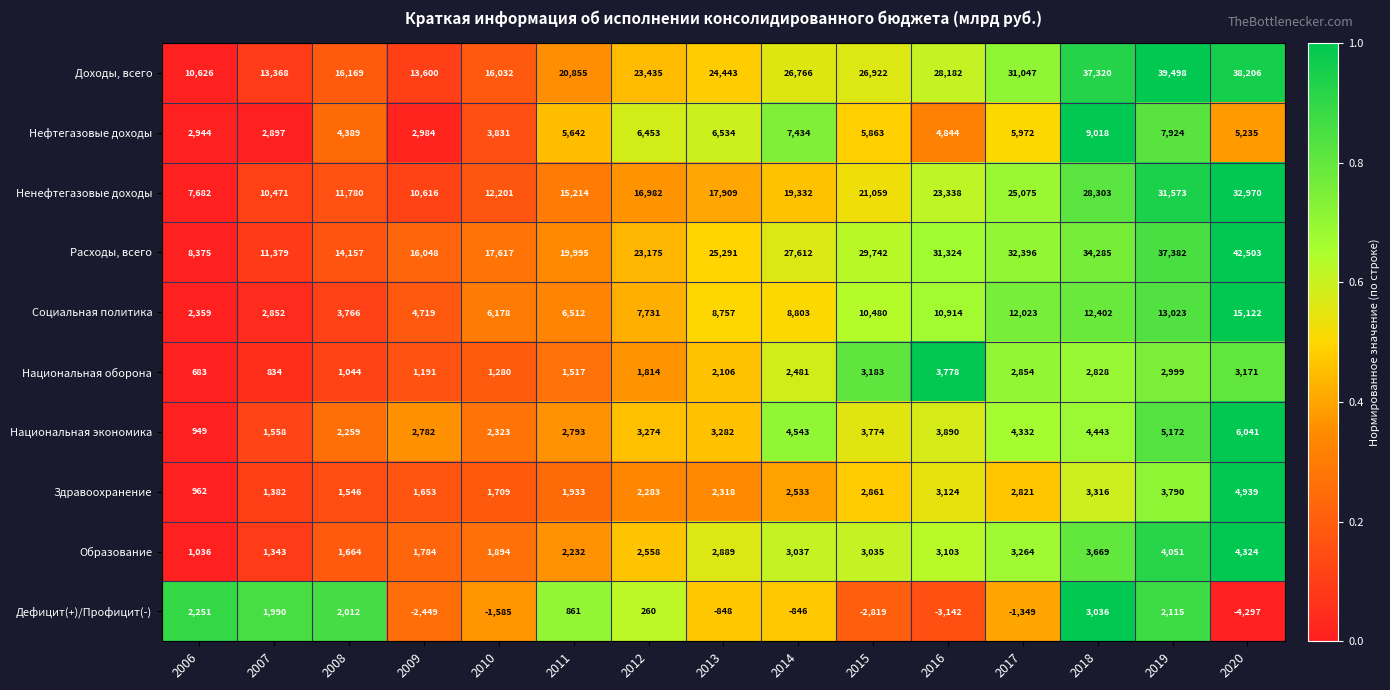

At which label does Социальная политика reach its peak?

2020